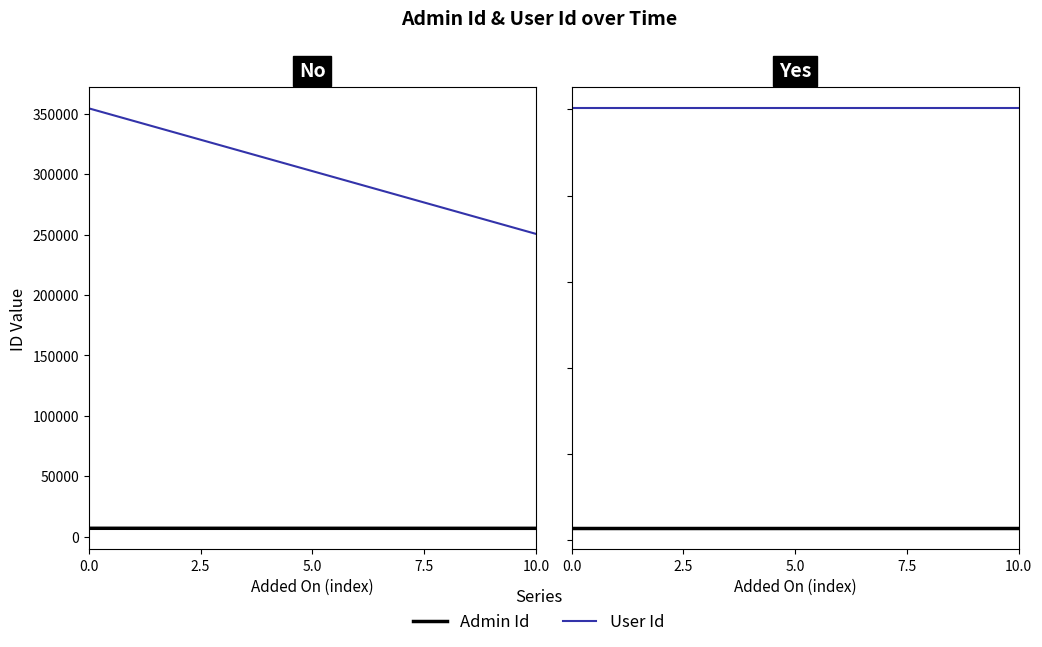

The value of Admin Id at 10.0 is 10391. True or false?

False